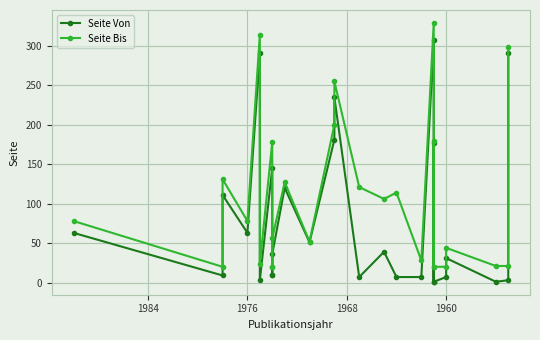

What is the approximate value of Seite Von at 1976, to the nearest 5?

65